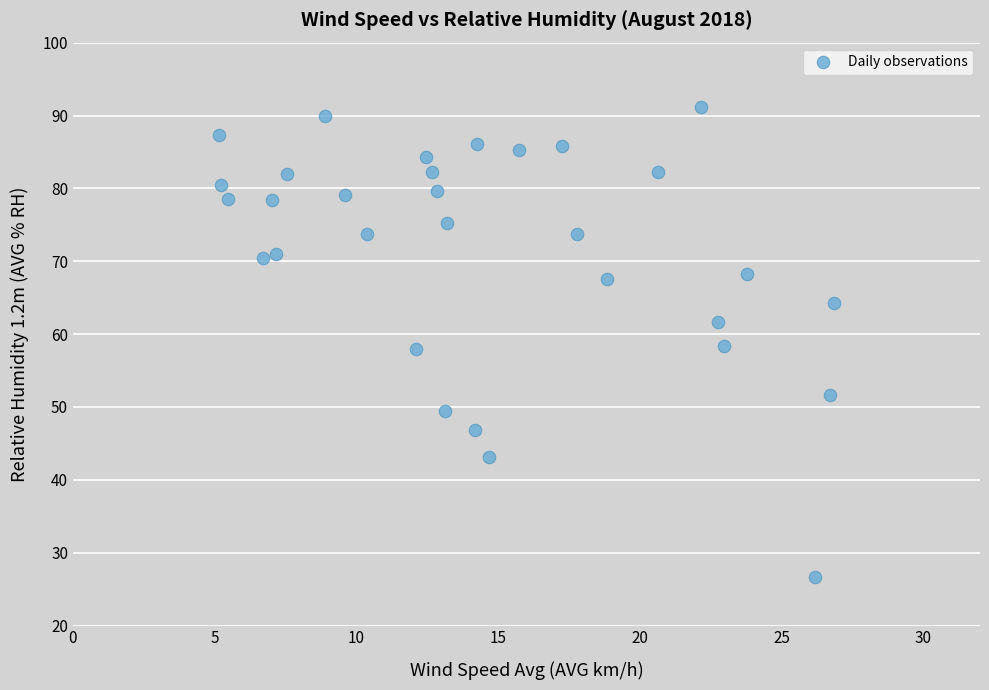

What is the range of X values (max minus min)?

21.7